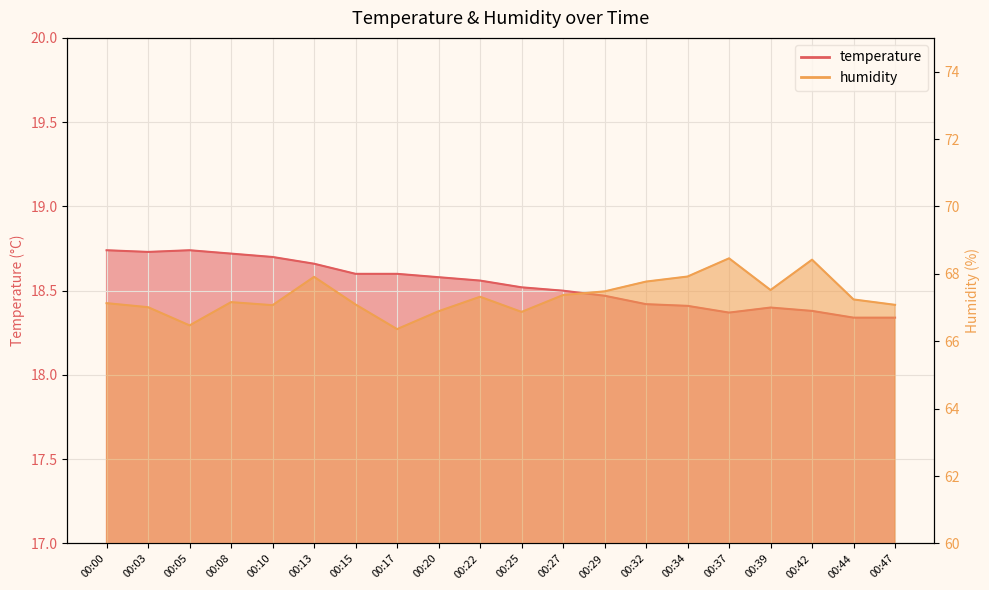

True or false: temperature and humidity cross at least once.

False